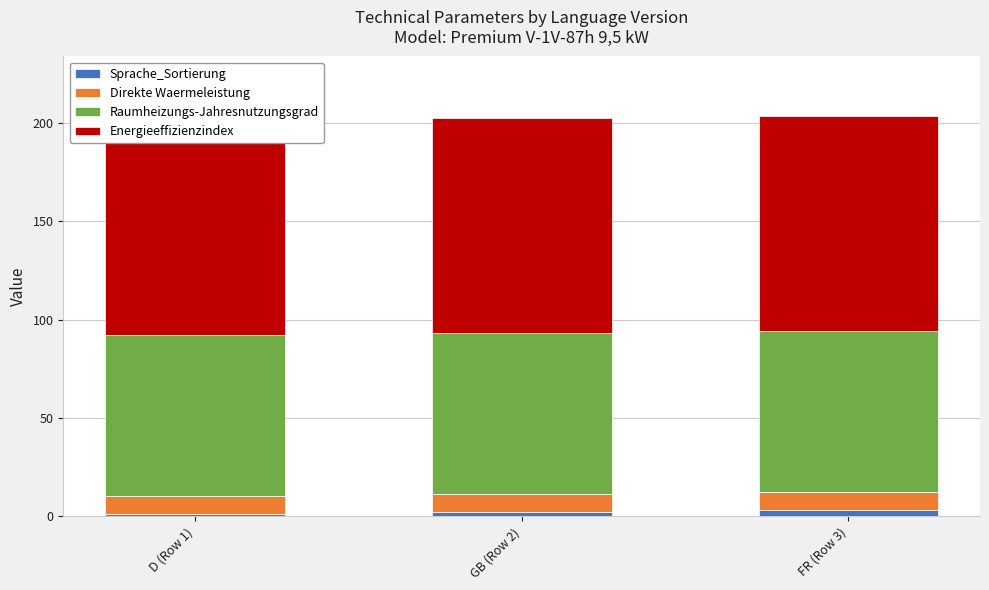

Count the number of categories in the chart.

3